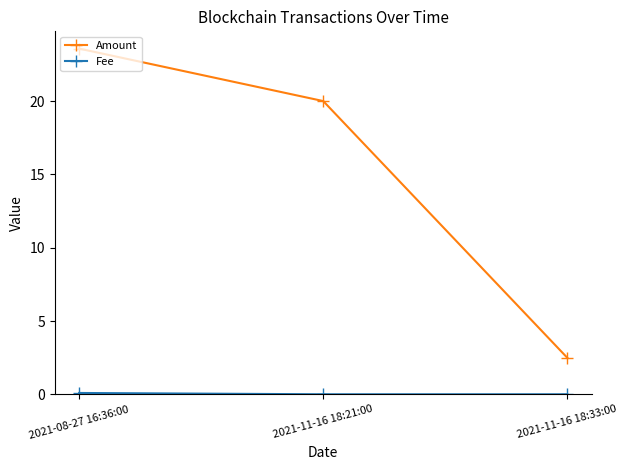

Rank the categories by Amount value from lowest to highest.

2021-11-16 18:33:00, 2021-11-16 18:21:00, 2021-08-27 16:36:00